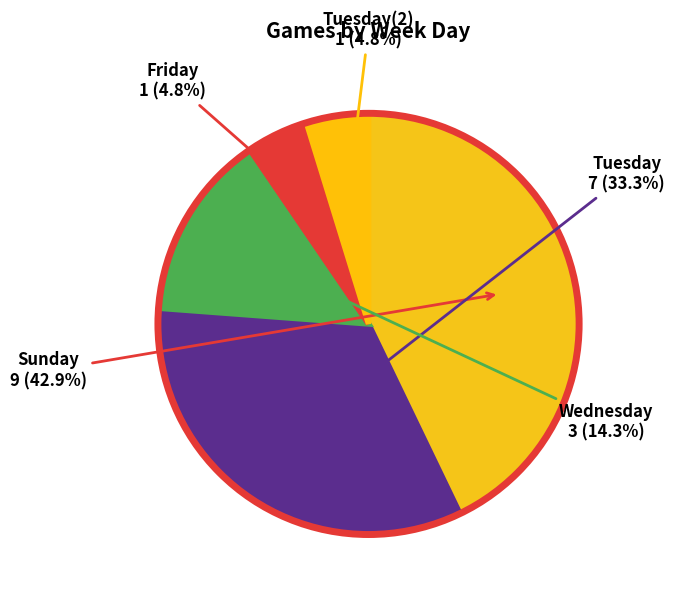

Is there a majority slice in this chart?

No